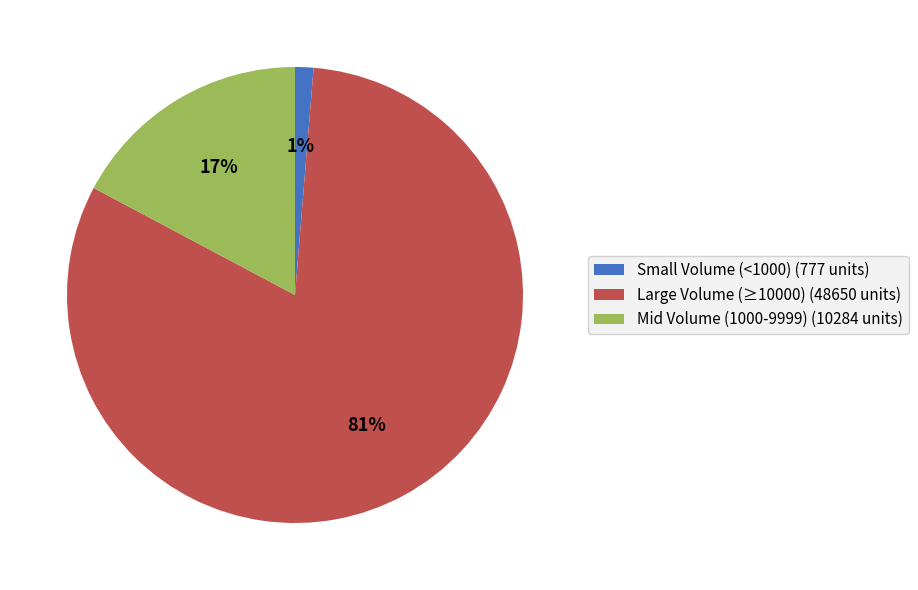

Is there a majority slice in this chart?

Yes